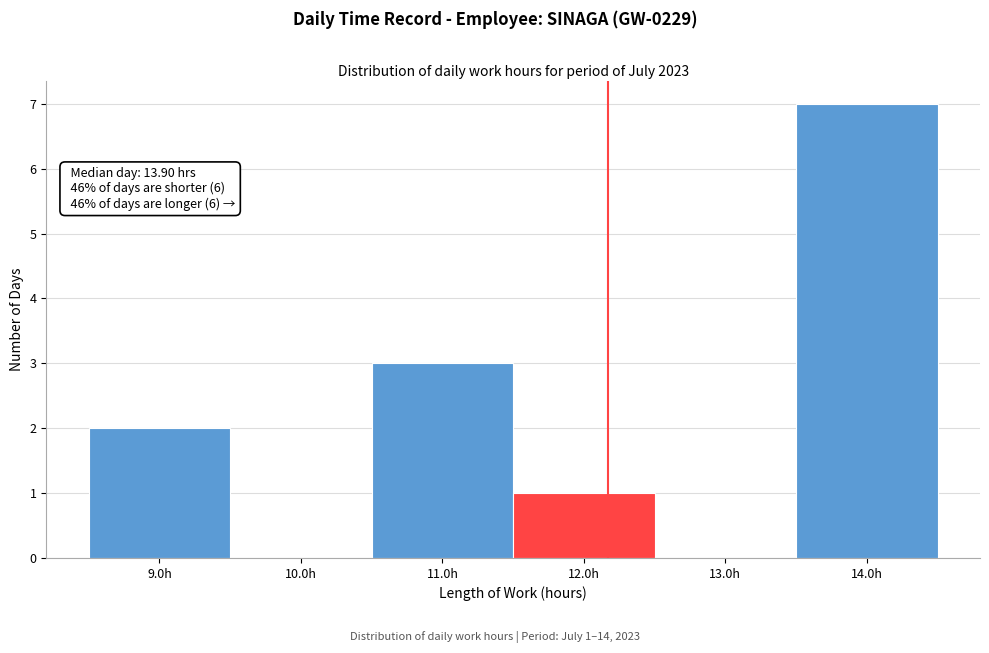

Which range on the x-axis has the tallest bar?

13.5 to 14.5